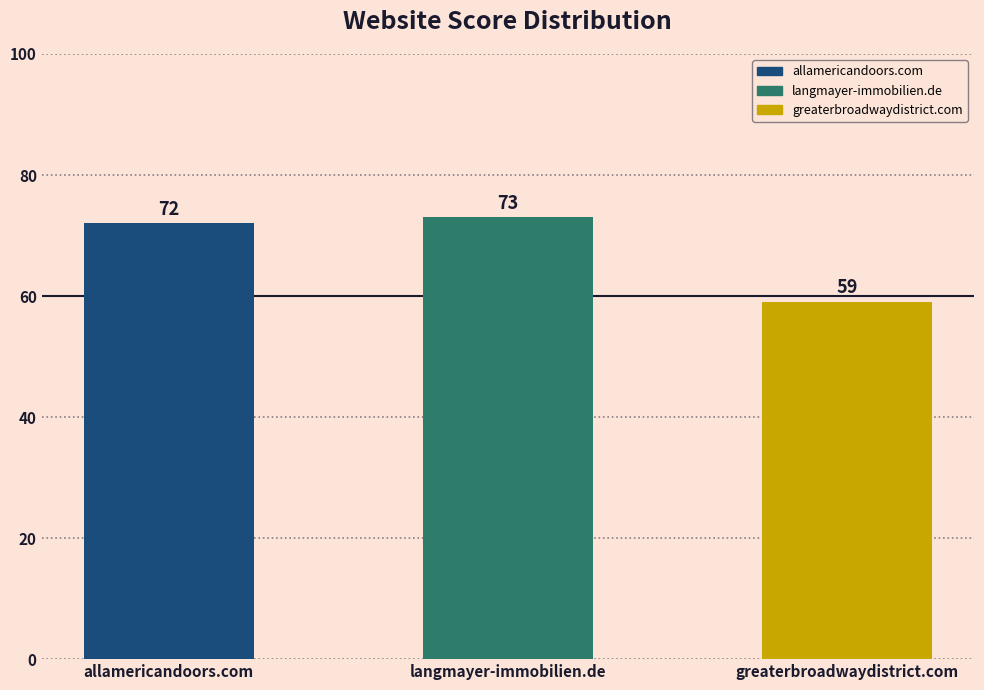

Which has a higher value, allamericandoors.com or greaterbroadwaydistrict.com?

allamericandoors.com